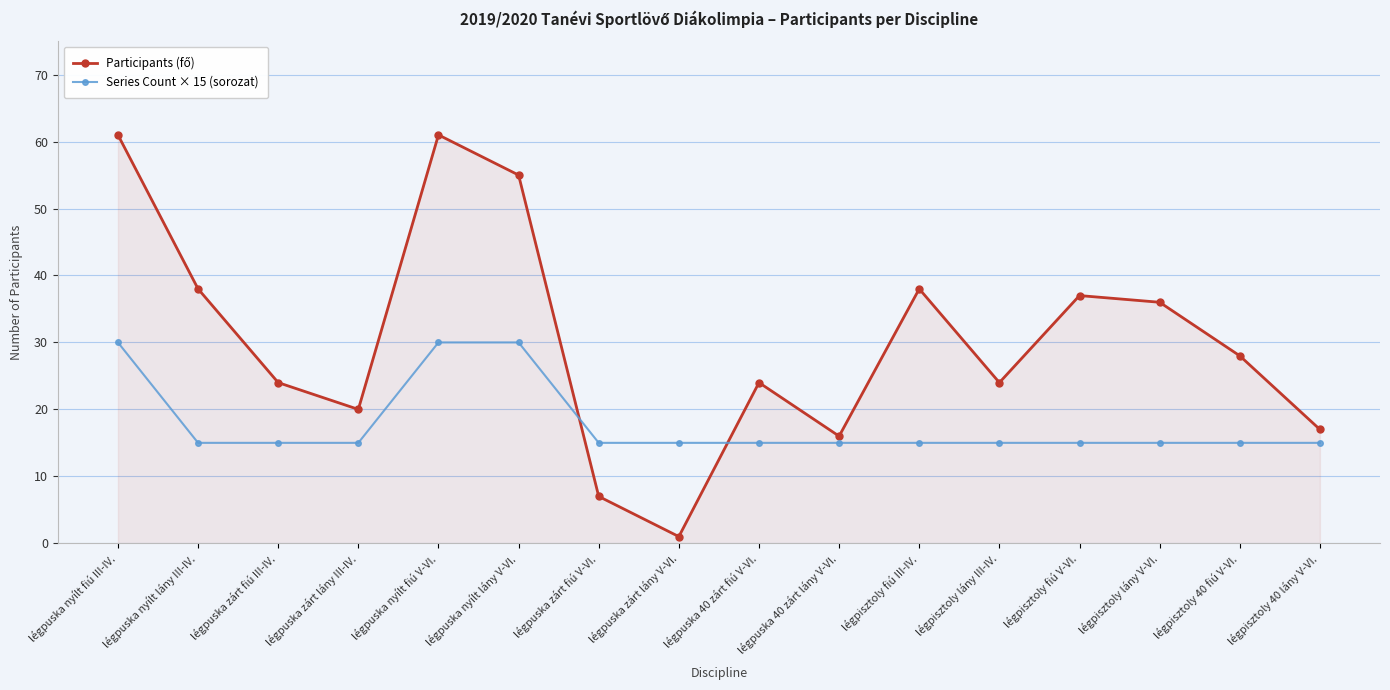

The Series Count × 15 (sorozat) series shows 24 at légpuska zárt fiú V-VI.. True or false?

False